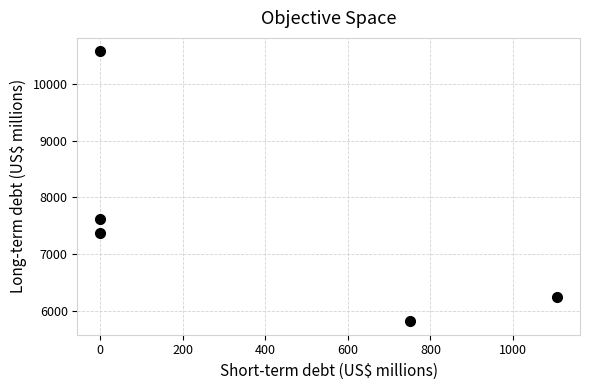

What Y value in the scatter plot is closest to 8193?

7609